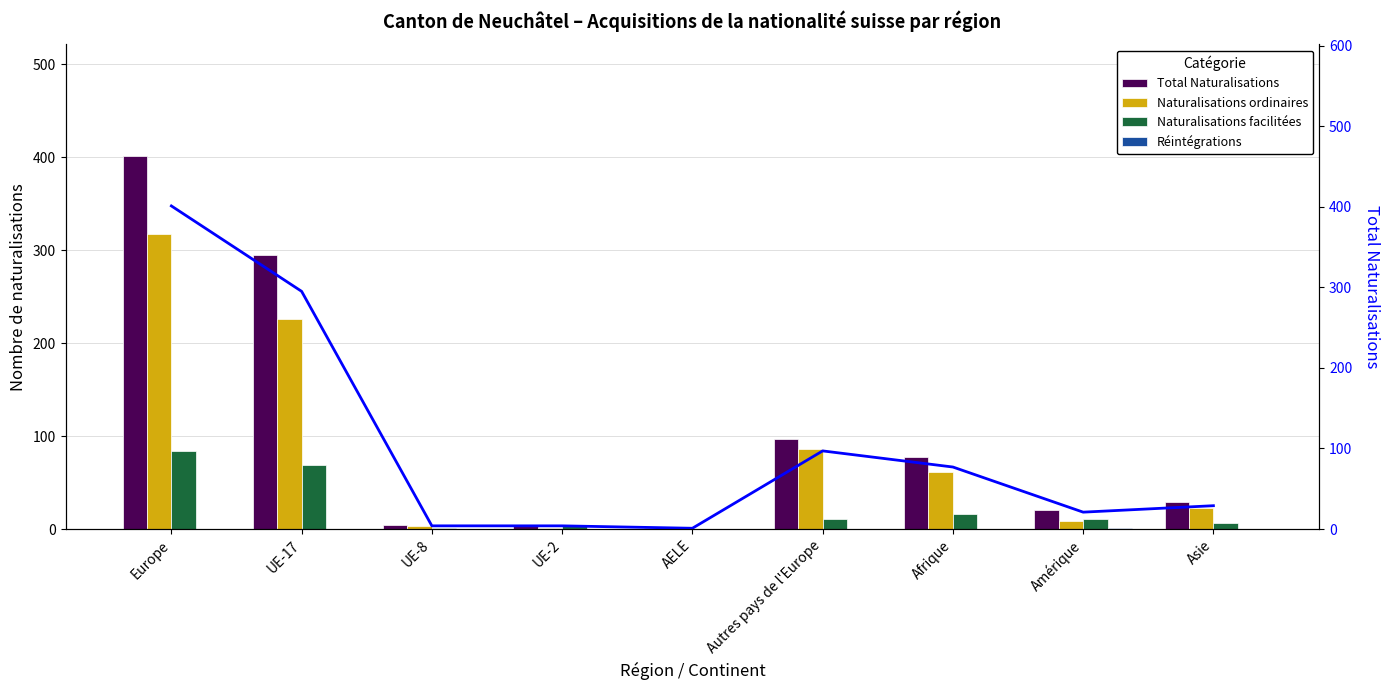

Reading left to right, transcribe all the data shown in this chart.

Total Naturalisations: Europe=401	UE-17=295	UE-8=4	UE-2=4	AELE=1	Autres pays de l'Europe=97	Afrique=77	Amérique=21	Asie=29
Naturalisations ordinaires: Europe=317	UE-17=226	UE-8=3	UE-2=1	AELE=1	Autres pays de l'Europe=86	Afrique=61	Amérique=9	Asie=23
Naturalisations facilitées: Europe=84	UE-17=69	UE-8=1	UE-2=3	AELE=0	Autres pays de l'Europe=11	Afrique=16	Amérique=11	Asie=6
Réintégrations: Europe=0	UE-17=0	UE-8=0	UE-2=0	AELE=0	Autres pays de l'Europe=0	Afrique=0	Amérique=1	Asie=0
Total Naturalisations (line): Europe=401	UE-17=295	UE-8=4	UE-2=4	AELE=1	Autres pays de l'Europe=97	Afrique=77	Amérique=21	Asie=29